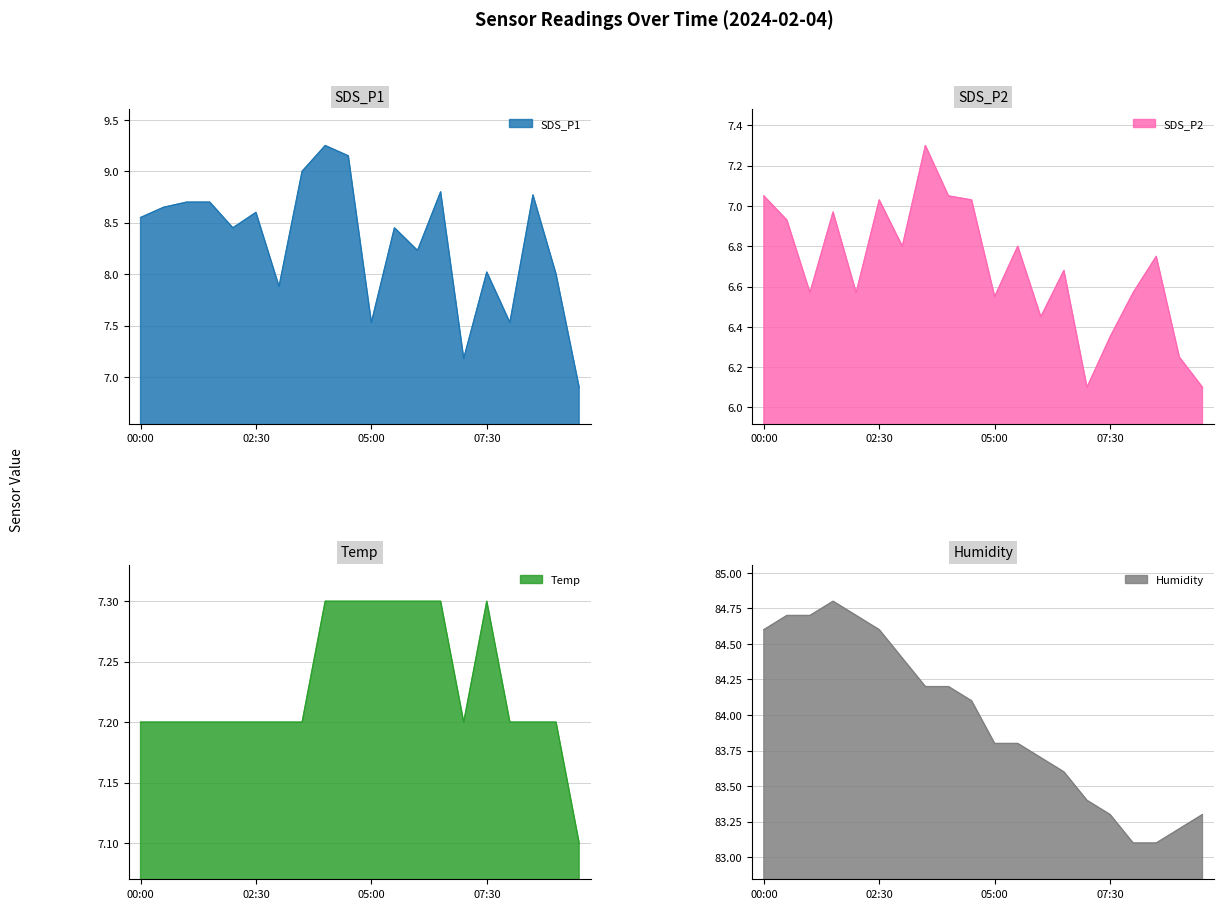

What is the label of the 18th point from the left?

08:30